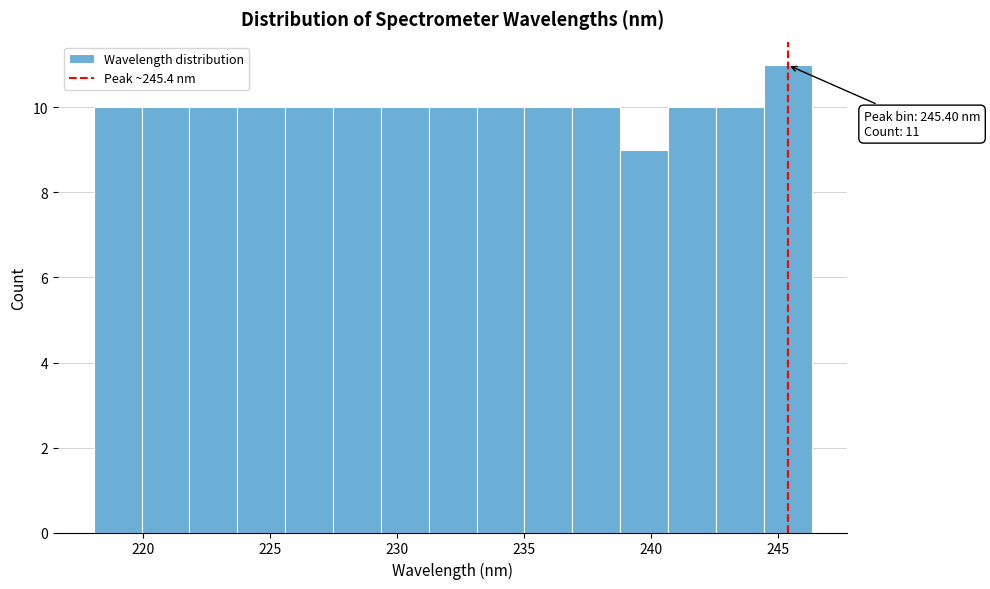

Read against the x-axis, roughly where is the centre of the tallest bar?

245.5